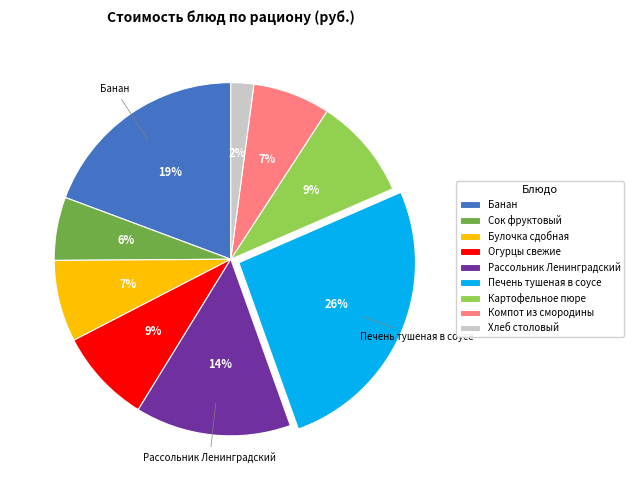

Count the number of slices in the pie.

9